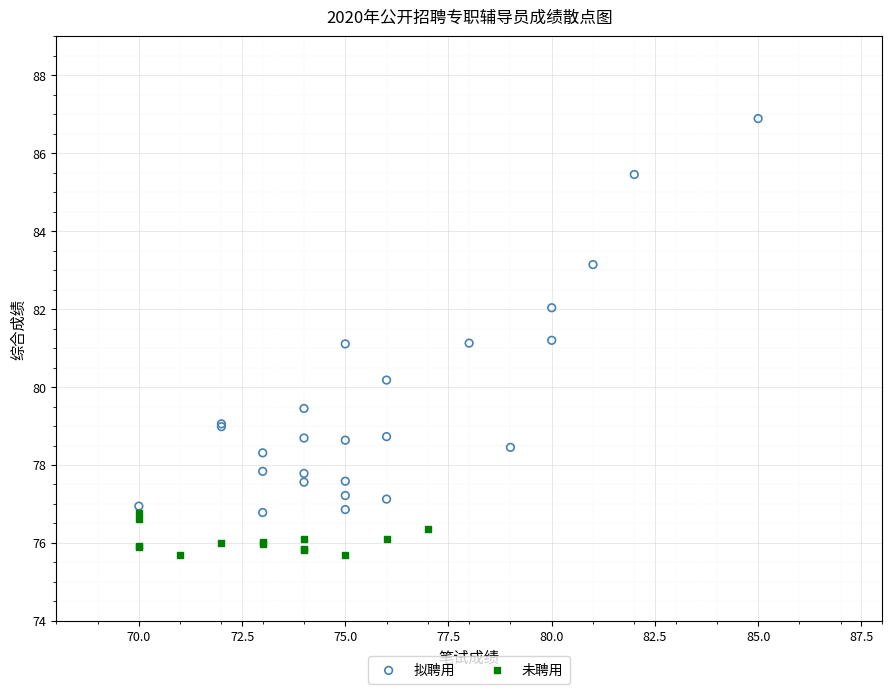

Which series contains the highest Y value?

拟聘用